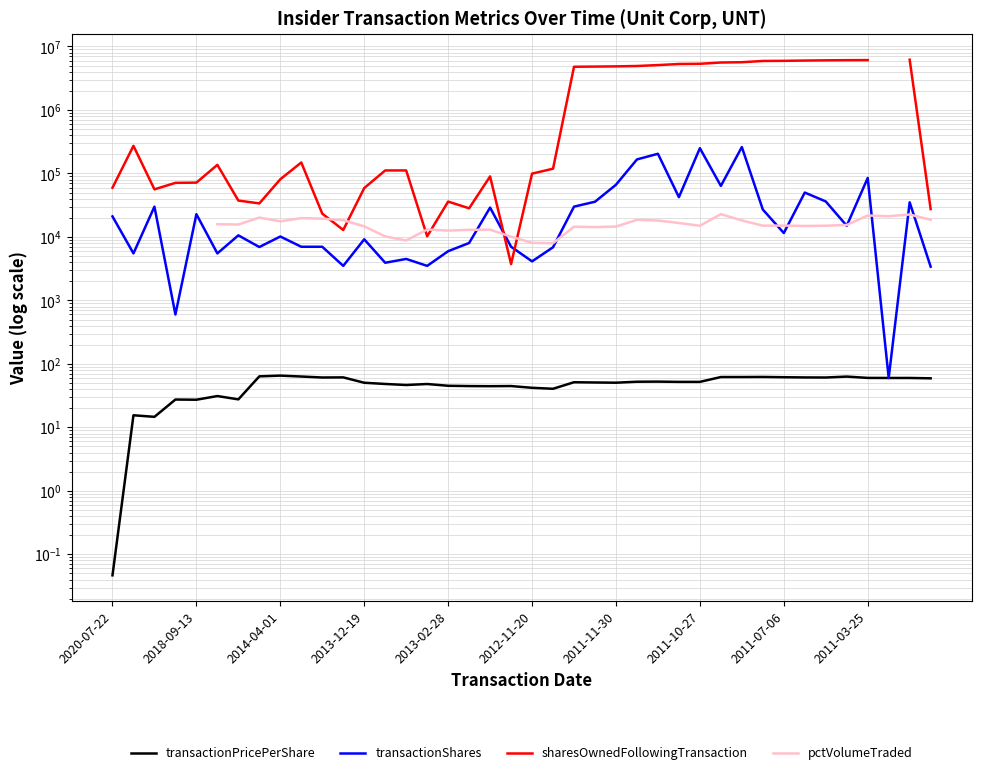

What are all the series names shown in the legend?

transactionPricePerShare, transactionShares, sharesOwnedFollowingTransaction, pctVolumeTraded